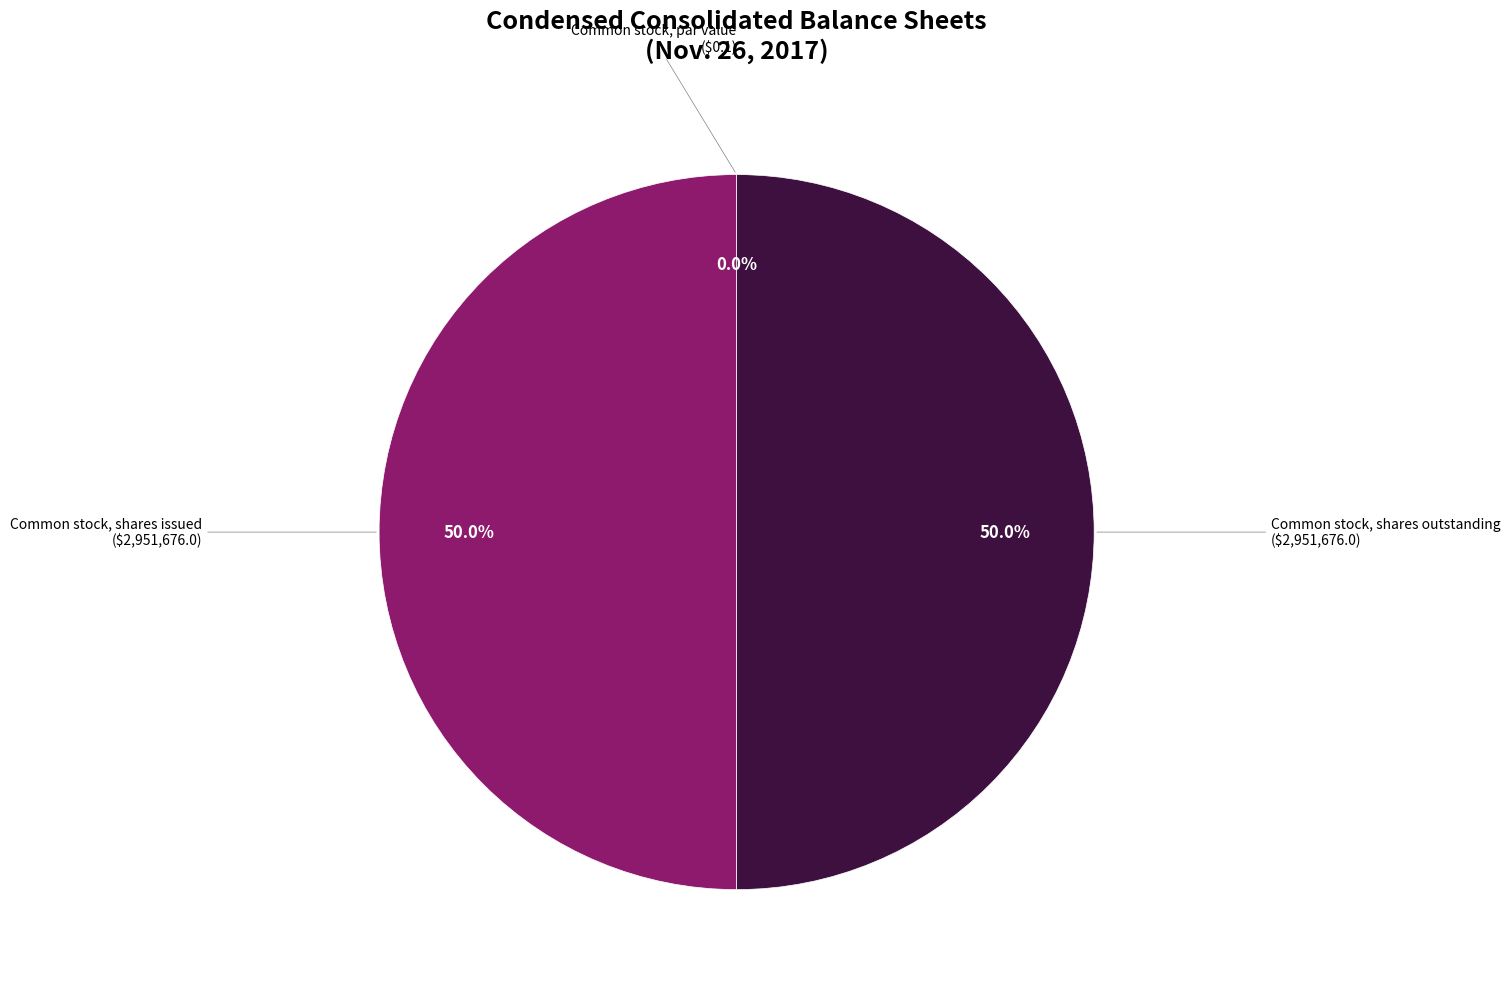

Approximately how many times larger is the value at Common stock, shares outstanding compared to Common stock, shares issued?

1.0